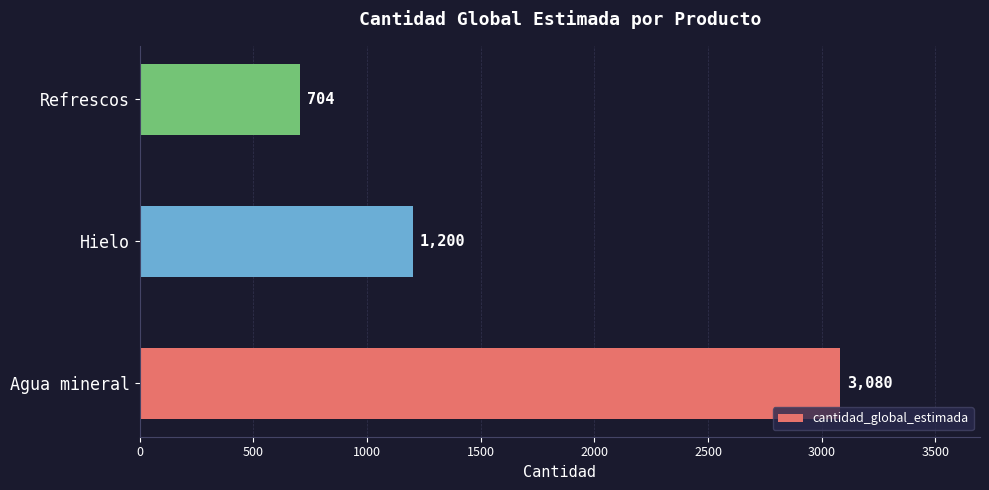

True or false: the data shows 310 at Hielo.

False